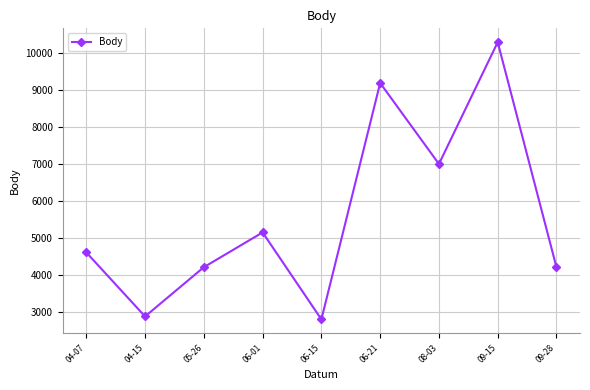

Which label corresponds to the largest value in the chart?

09-15